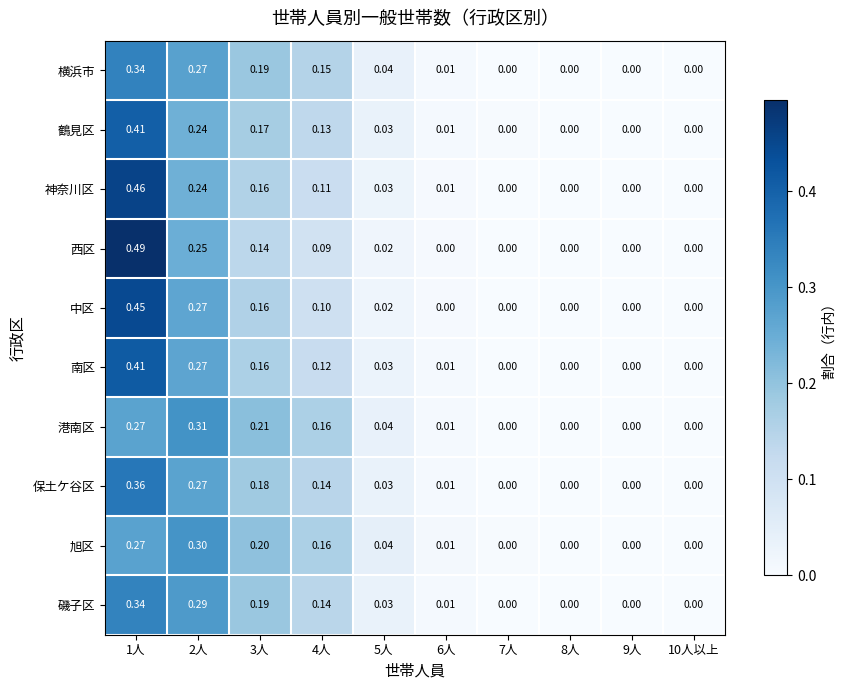

Which series has the largest total across all categories?

神奈川区